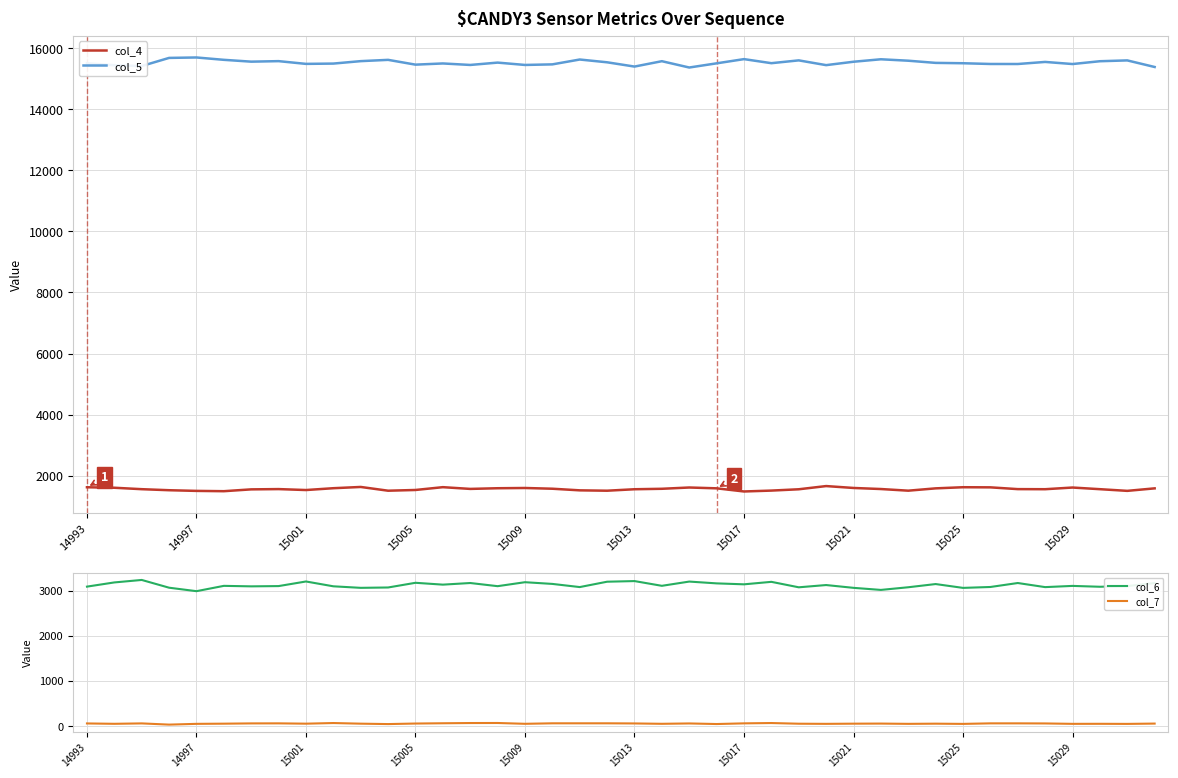

What are all the series names shown in the legend?

col_4, col_5, col_6, col_7